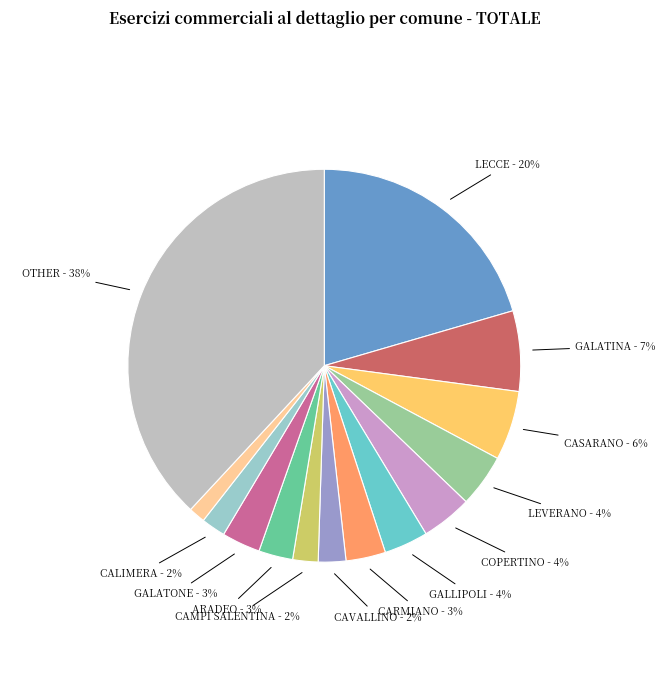

To the nearest percent, what is the average slice percentage?

7%